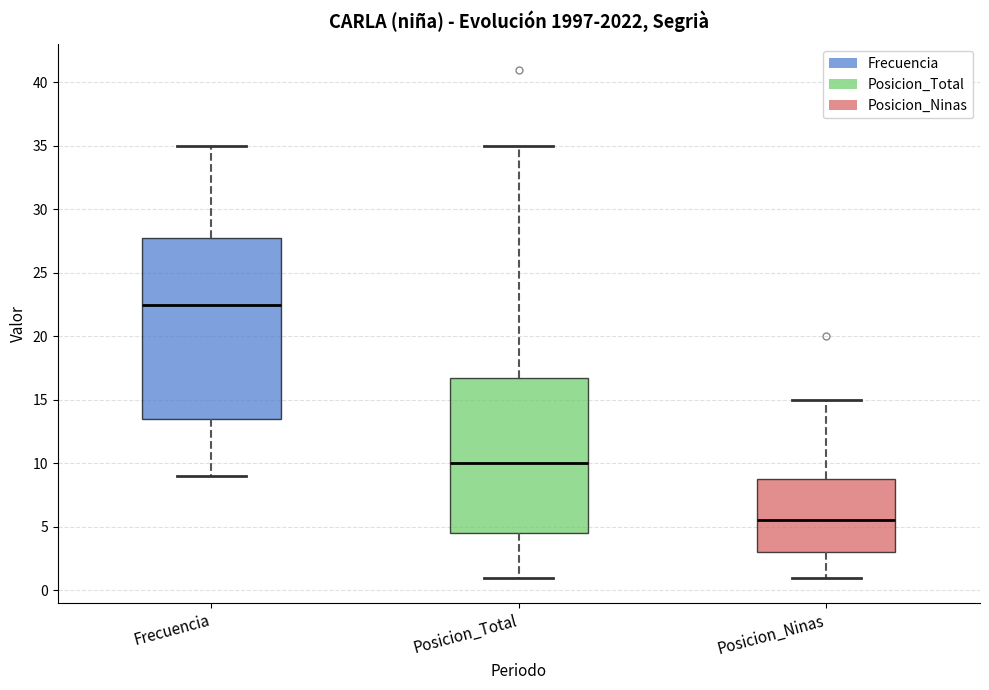

Which box has the lowest median line?

Posicion_Ninas